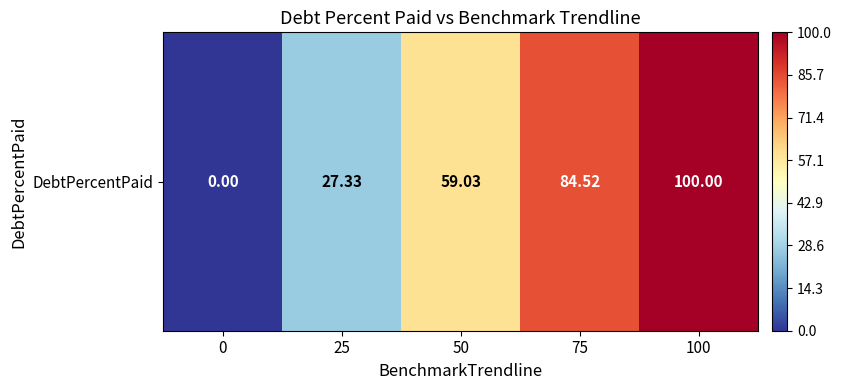

Reading left to right, what are all the values shown in this chart?

0=0.0	25=27.3	50=59.0	75=84.5	100=100.0